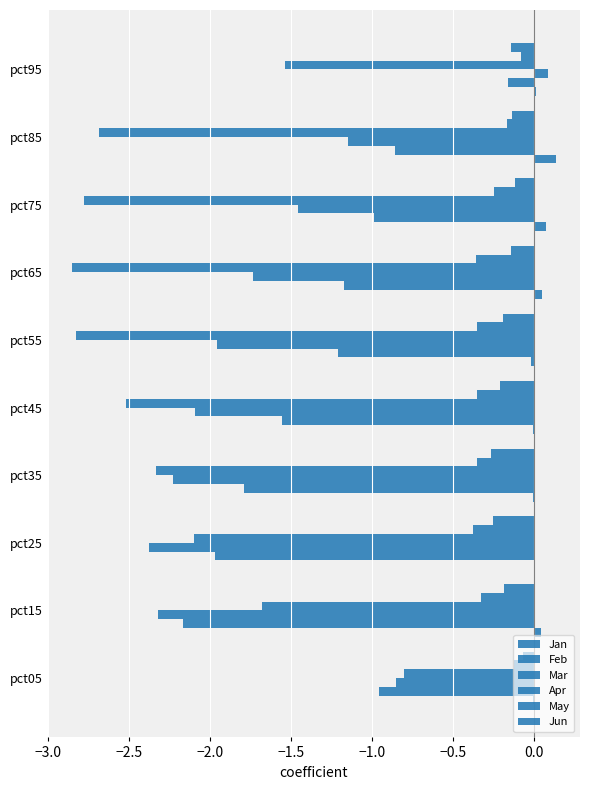

How many data points does each series have?

10